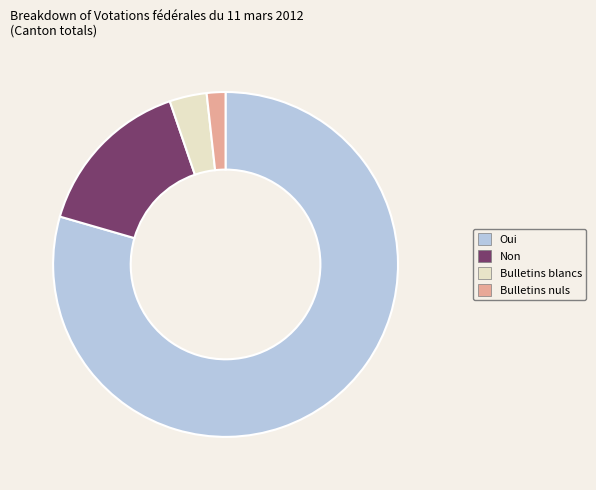

Combined, do Oui and Non account for over 50%?

Yes